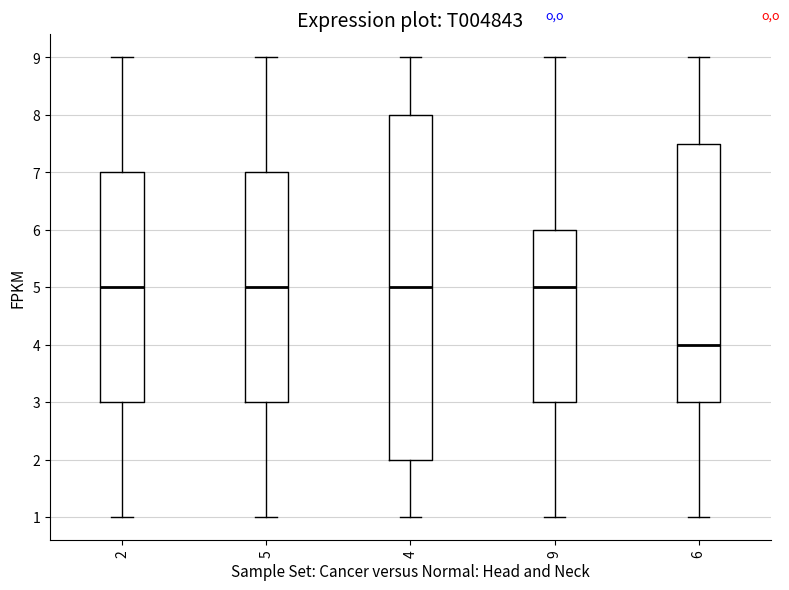

Reading left to right, read every box against the y-axis: the position of its median line, the range the box covers, and the ends of its whiskers. The values are not printed on the chart, so give them approximately, as read against the axis.

2: median 5.0, box 3.0 to 7.0, whiskers 1.0 to 9.0
5: median 5.0, box 3.0 to 7.0, whiskers 1.0 to 9.0
4: median 5.0, box 2.0 to 8.0, whiskers 1.0 to 9.0
9: median 5.0, box 3.0 to 6.0, whiskers 1.0 to 9.0
6: median 4.0, box 3.0 to 7.5, whiskers 1.0 to 9.0